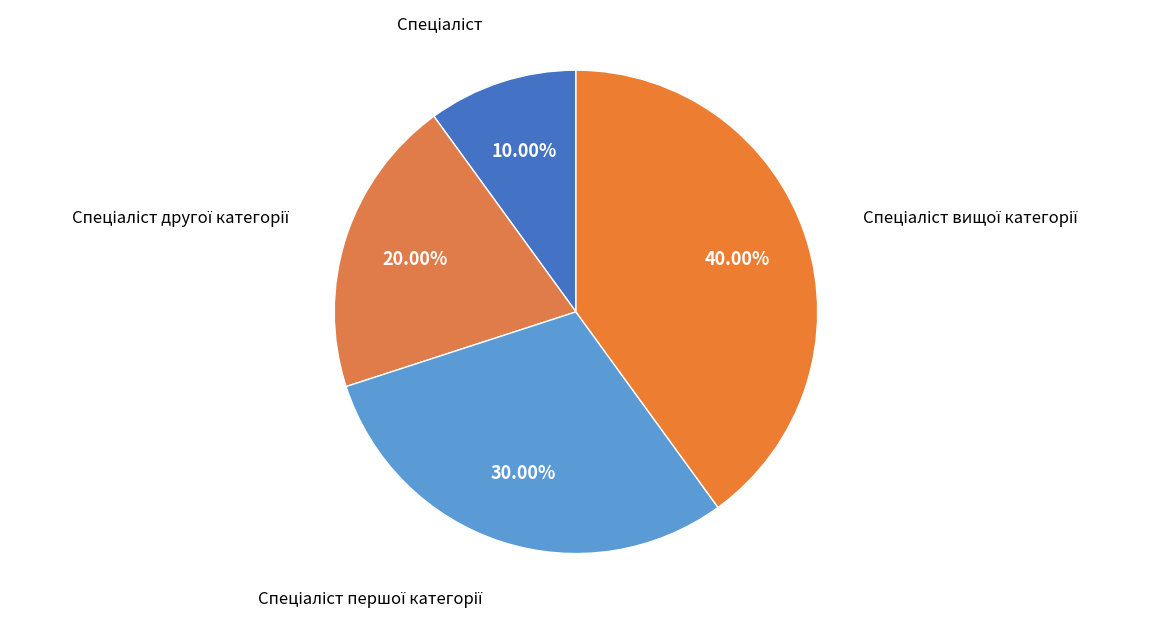

To the nearest percent, what is the difference between the largest and smallest slice percentages?

30%